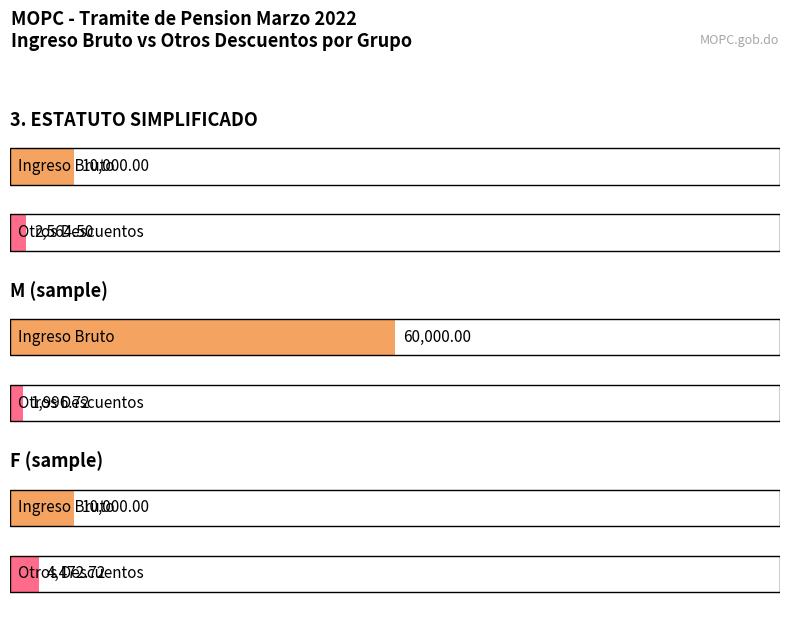

What is the spread (max minus min) of values at Otros descuentos?

2476.0